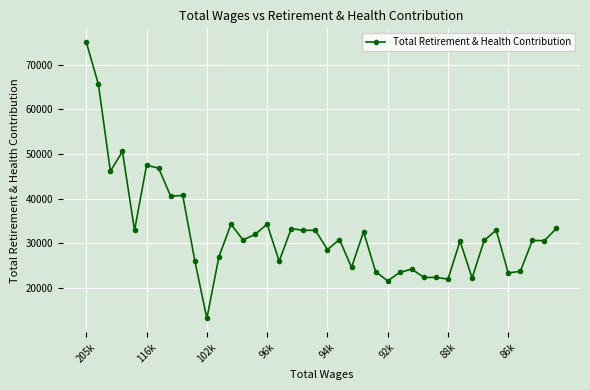

What is the sum of all values?

1301754